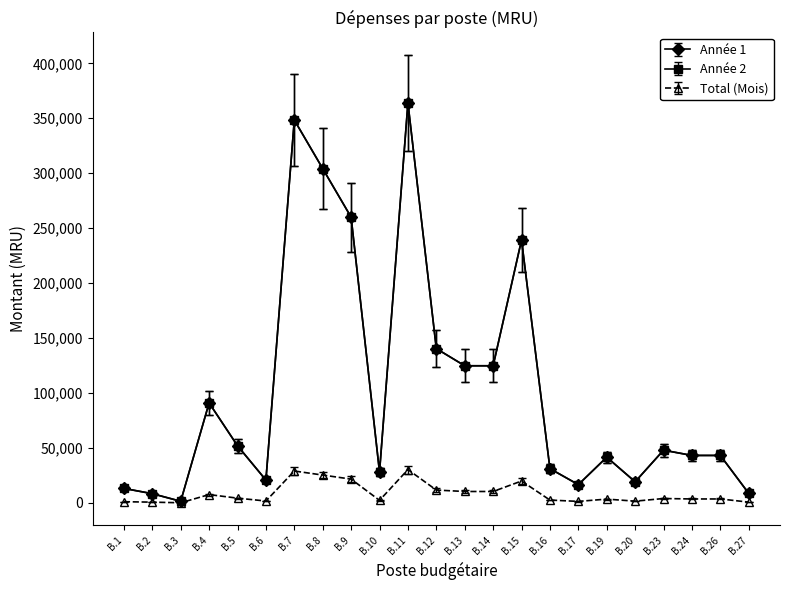

List the series in order of their peak value, lowest first.

Total (Mois), Année 1, Année 2